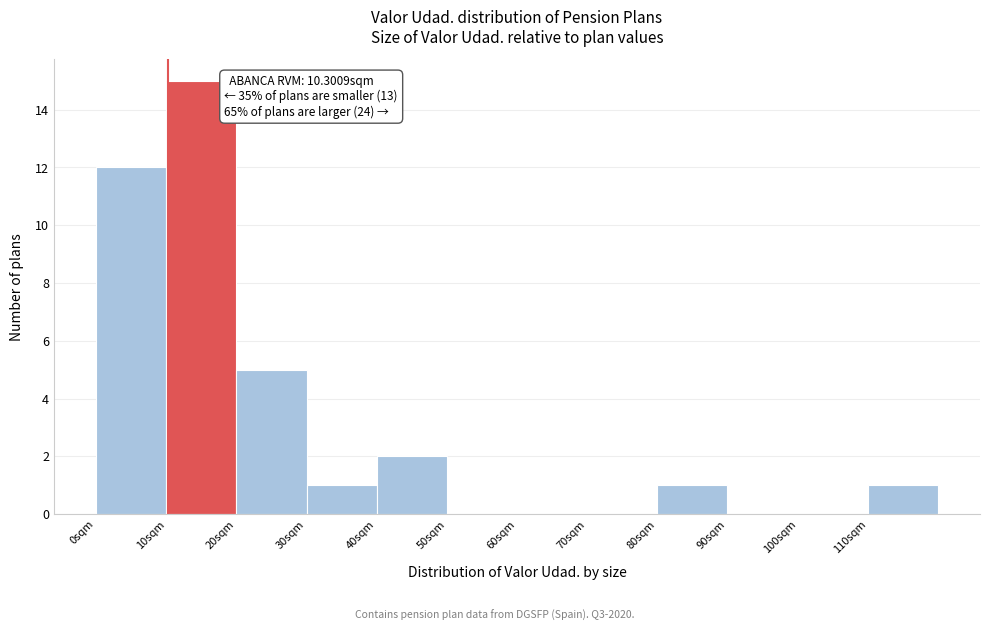

Over which range of the x-axis is the bar tallest?

10 to 20